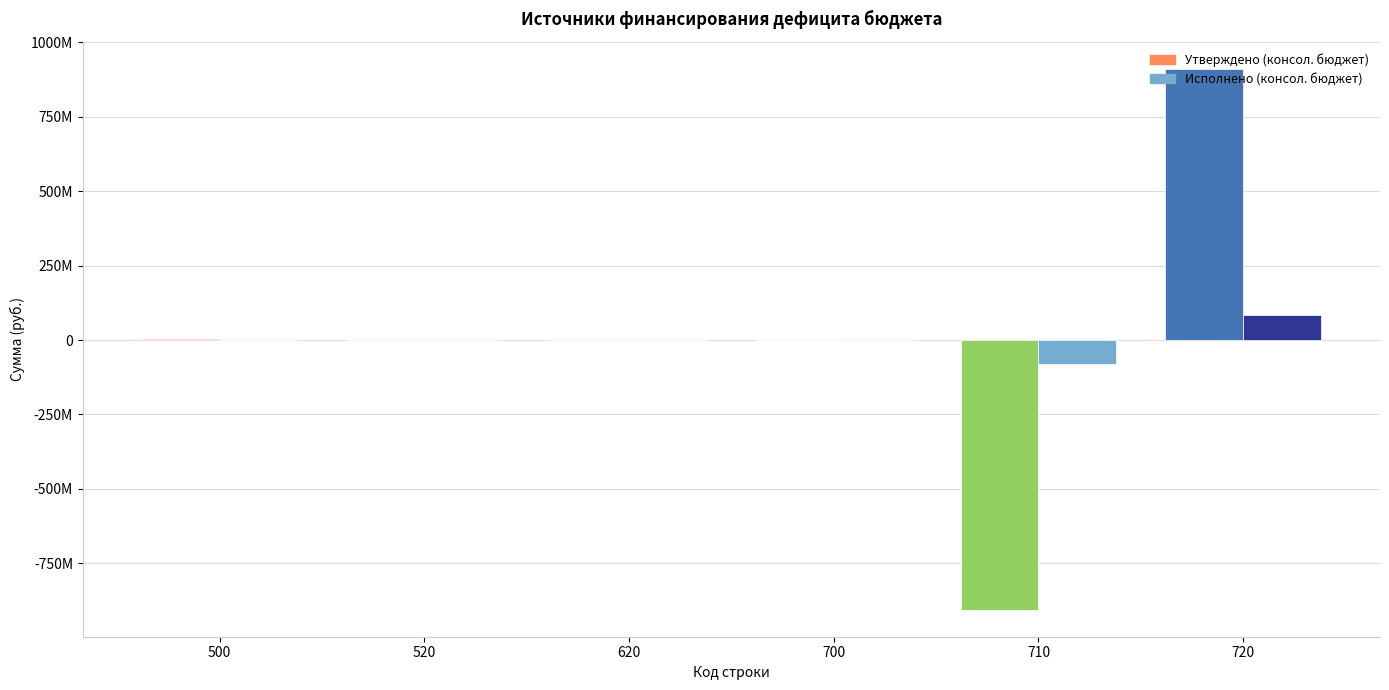

Which series changed the most between 500 and 620?

Утверждено (консол. бюджет)